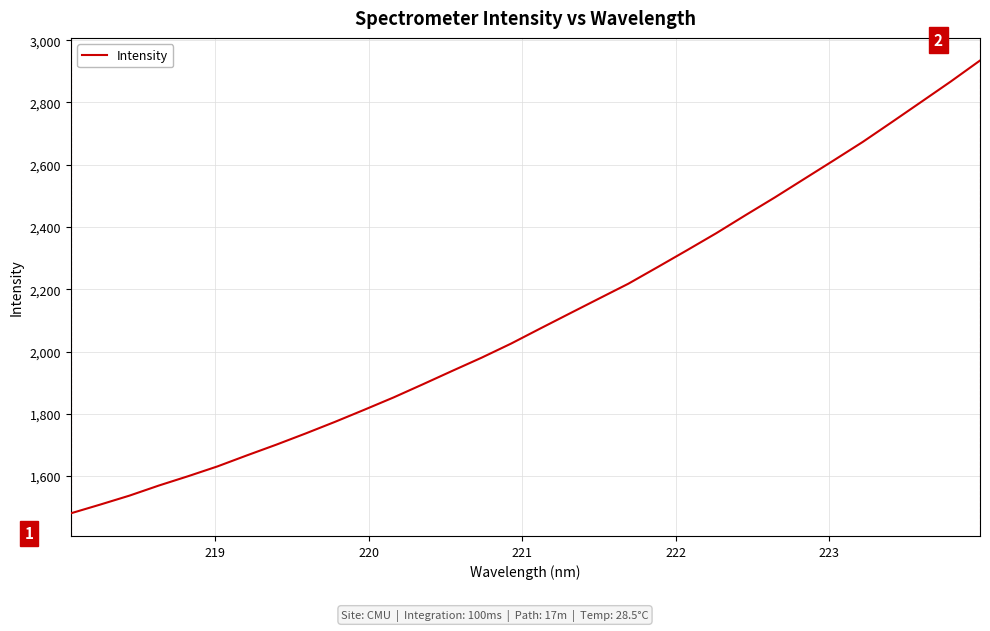

What is the smallest value displayed?

1480.4